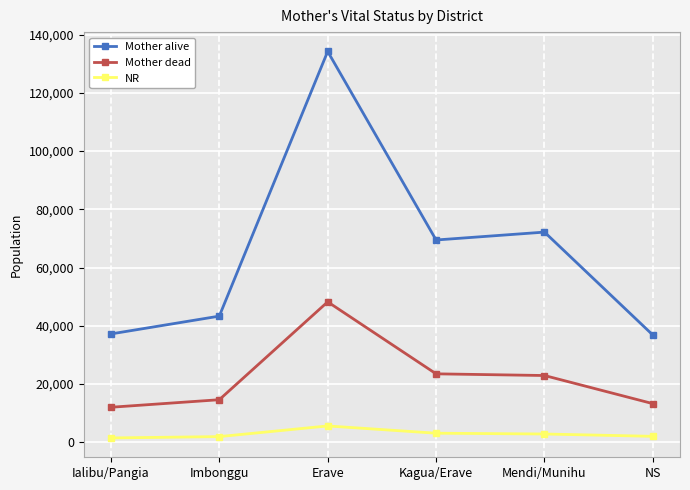

At how many categories does at least one series exceed 32863?

6